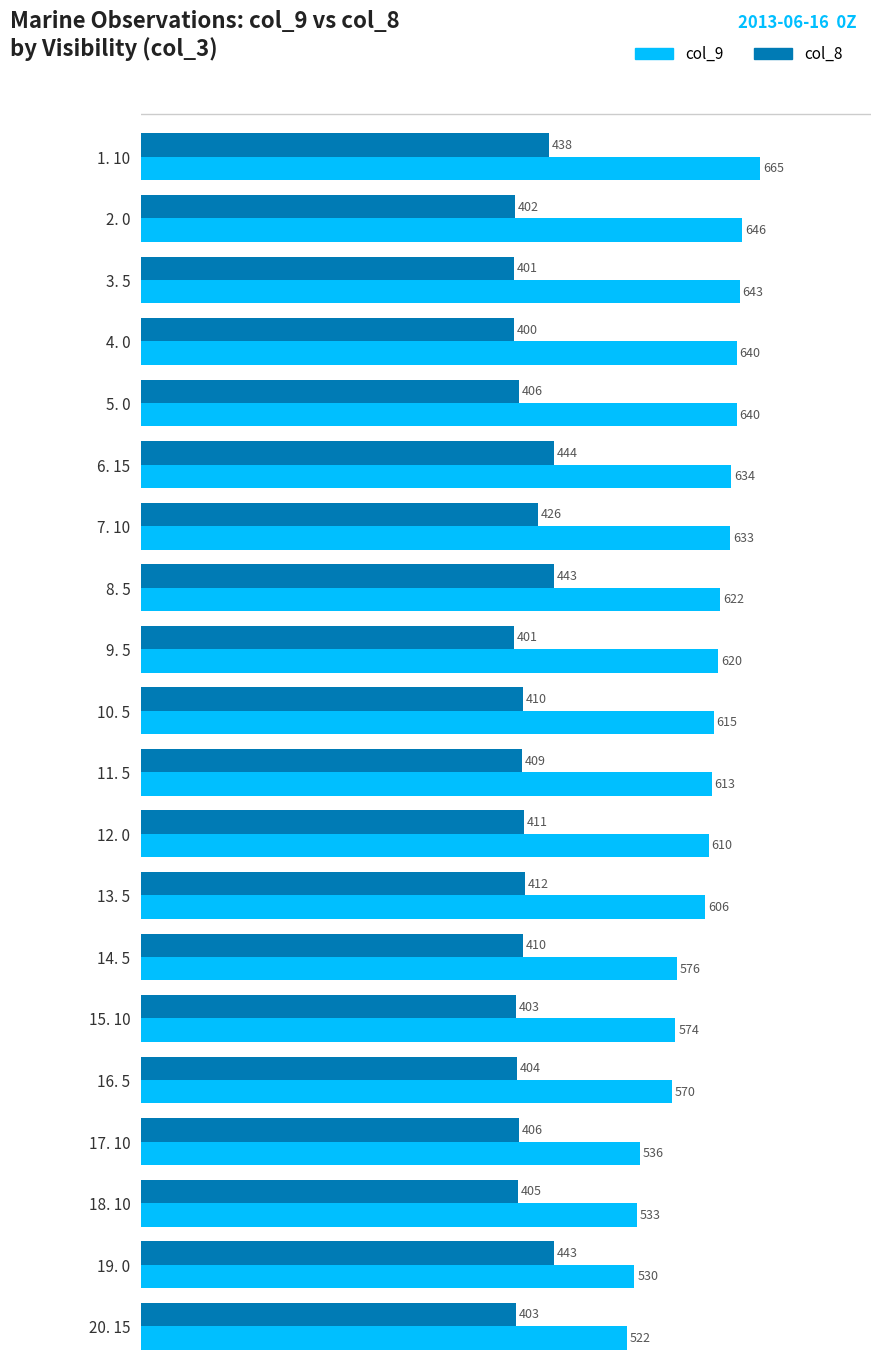

What is the spread (max minus min) of values at 6. 15?

190